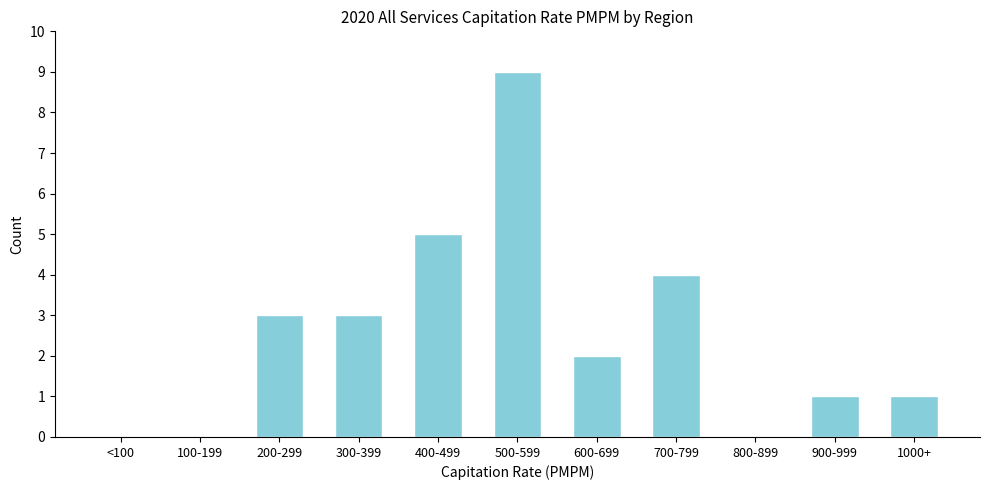

Reading left to right, transcribe all the data shown in this chart.

<100=0	100-199=0	200-299=3	300-399=3	400-499=5	500-599=9	600-699=2	700-799=4	800-899=0	900-999=1	1000+=1